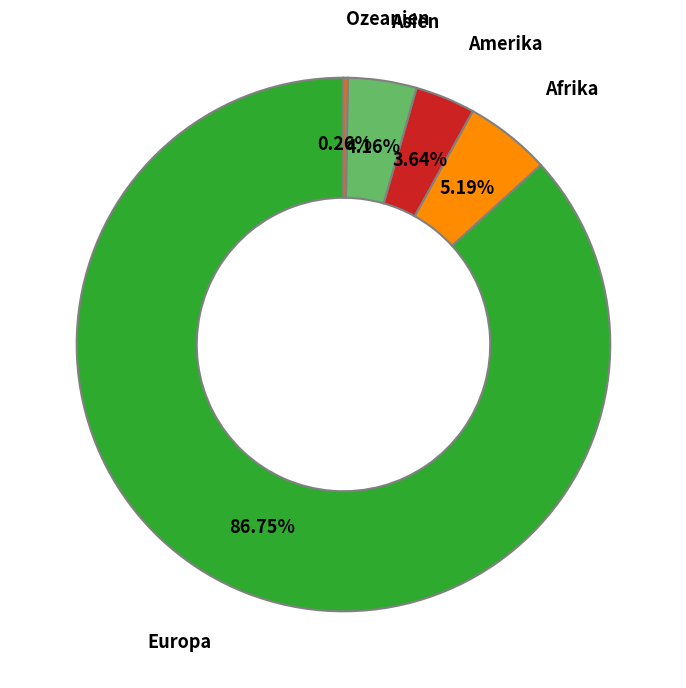

Which category has the biggest portion of the pie?

Europa